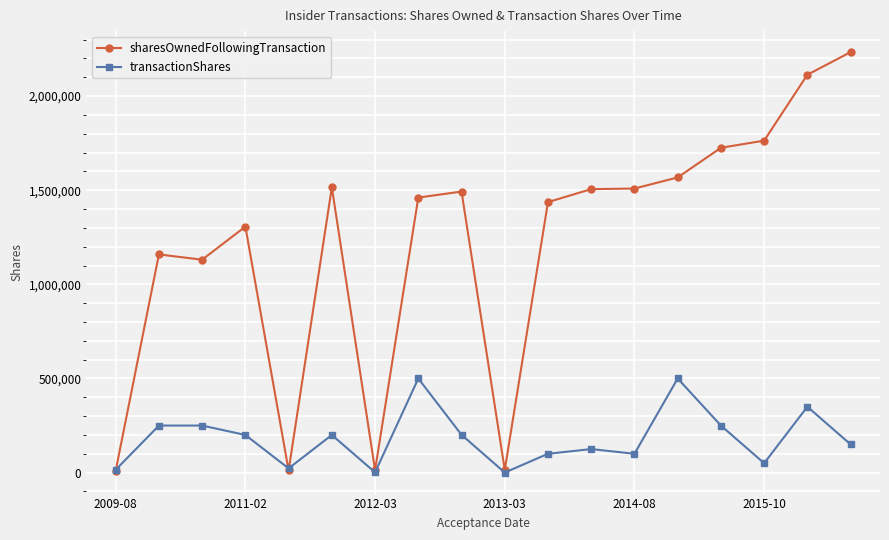

What is the lowest value of the sharesOwnedFollowingTransaction series?

10000